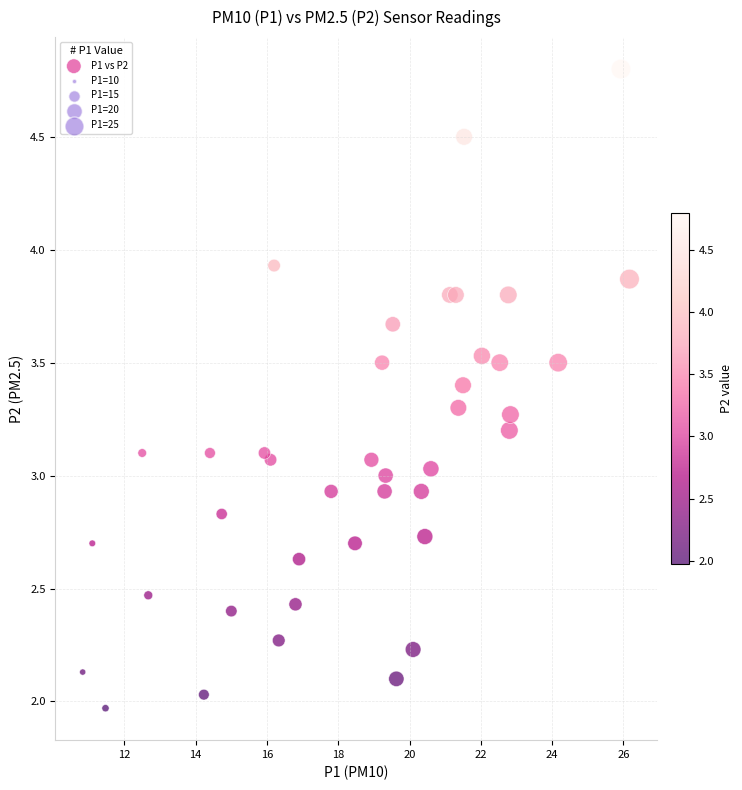

What is the range of Y values (max minus min)?

2.8